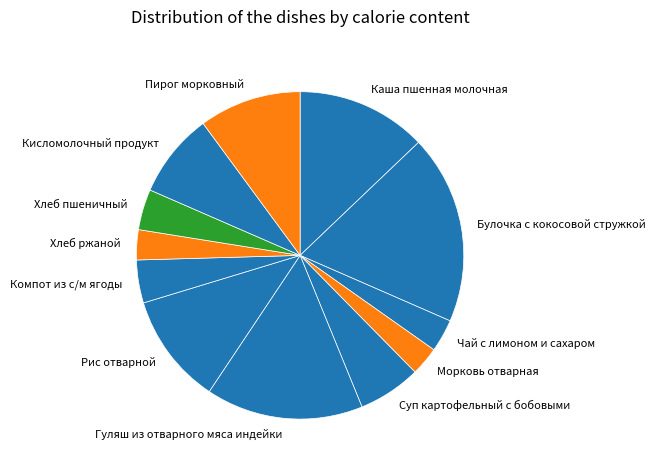

Between Хлеб ржаной and Хлеб пшеничный, which is larger?

Хлеб пшеничный